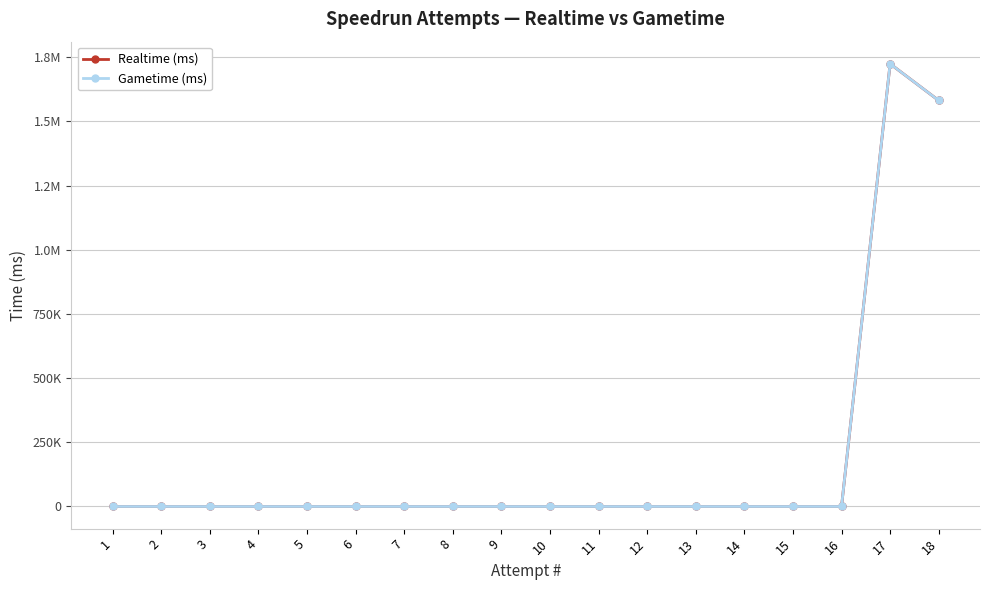

True or false: Realtime (ms) and Gametime (ms) cross at least once.

False